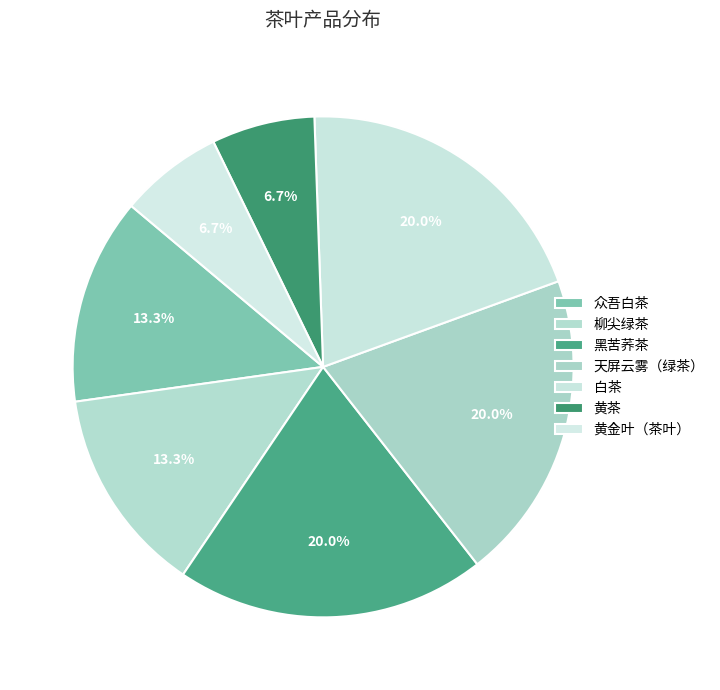

How many segments does this pie chart have?

7